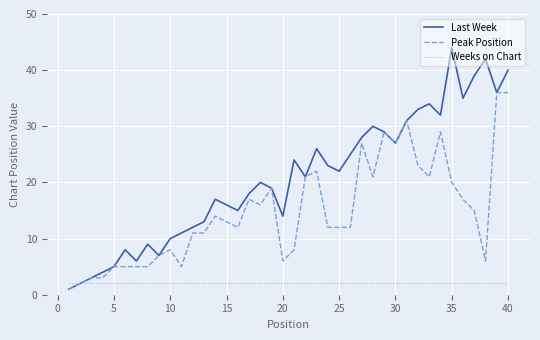

List the series in order of their peak value, lowest first.

Weeks on Chart, Peak Position, Last Week